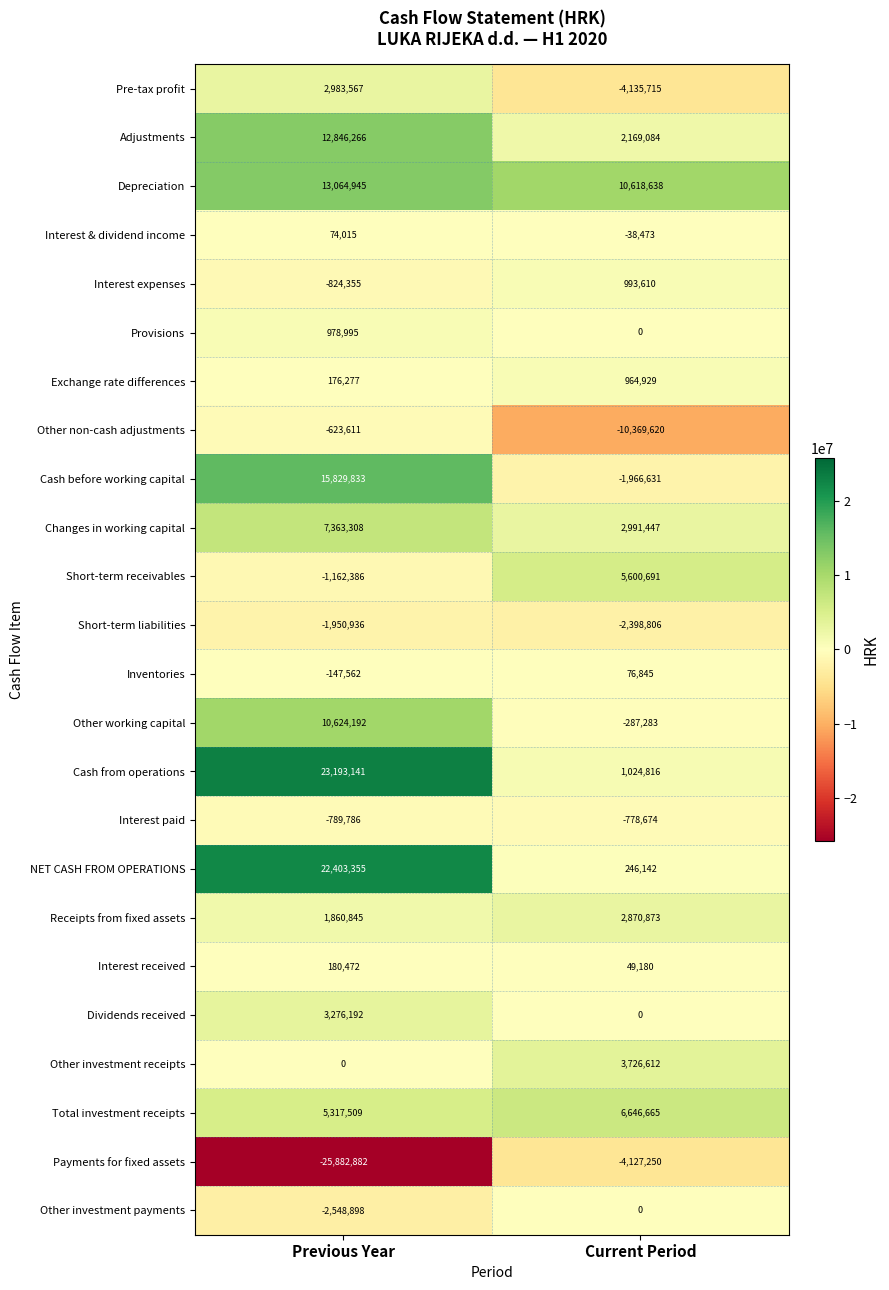

What is the difference between the Adjustments values at Current Period and Previous Year?

10677182